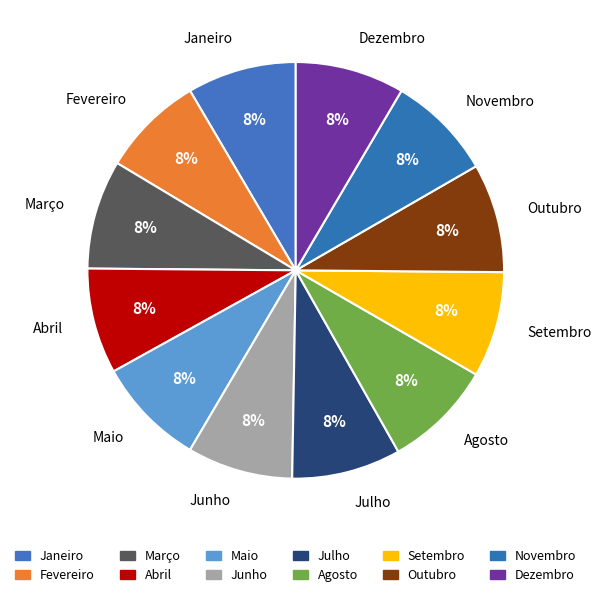

What is the ratio of the value at Agosto to the value at Março?

1.0